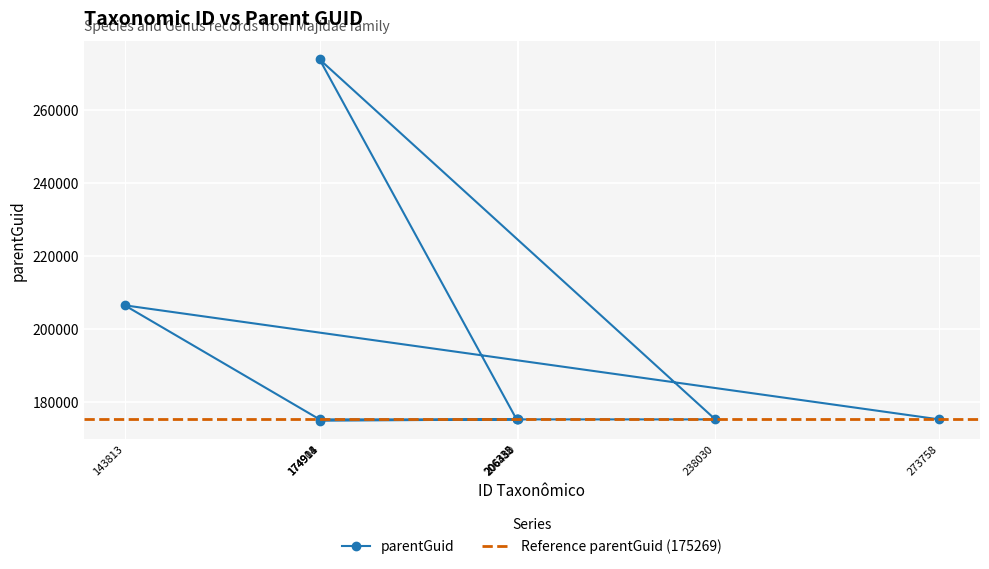

How many values exceed 175269?

2